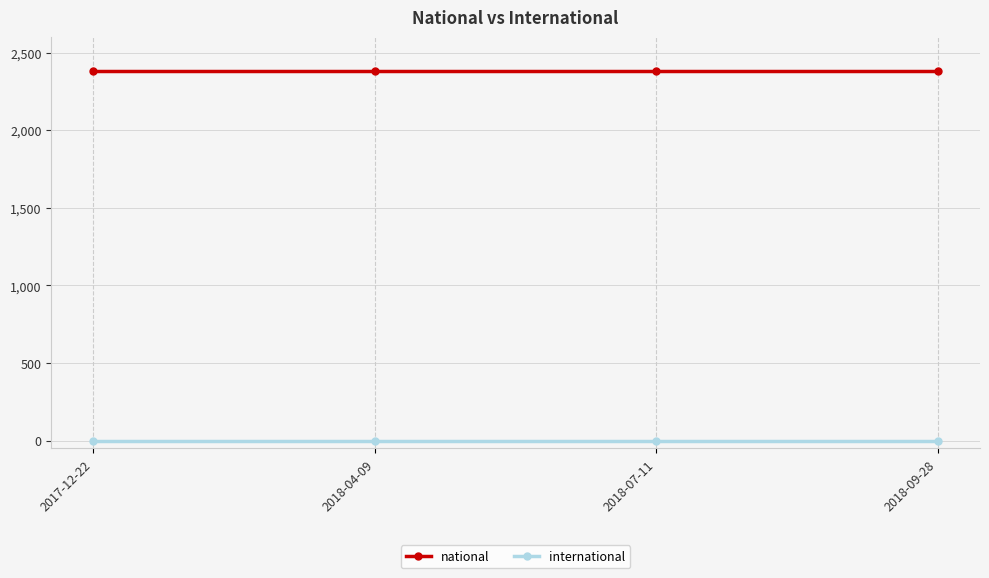

How many lines are shown in the chart?

2